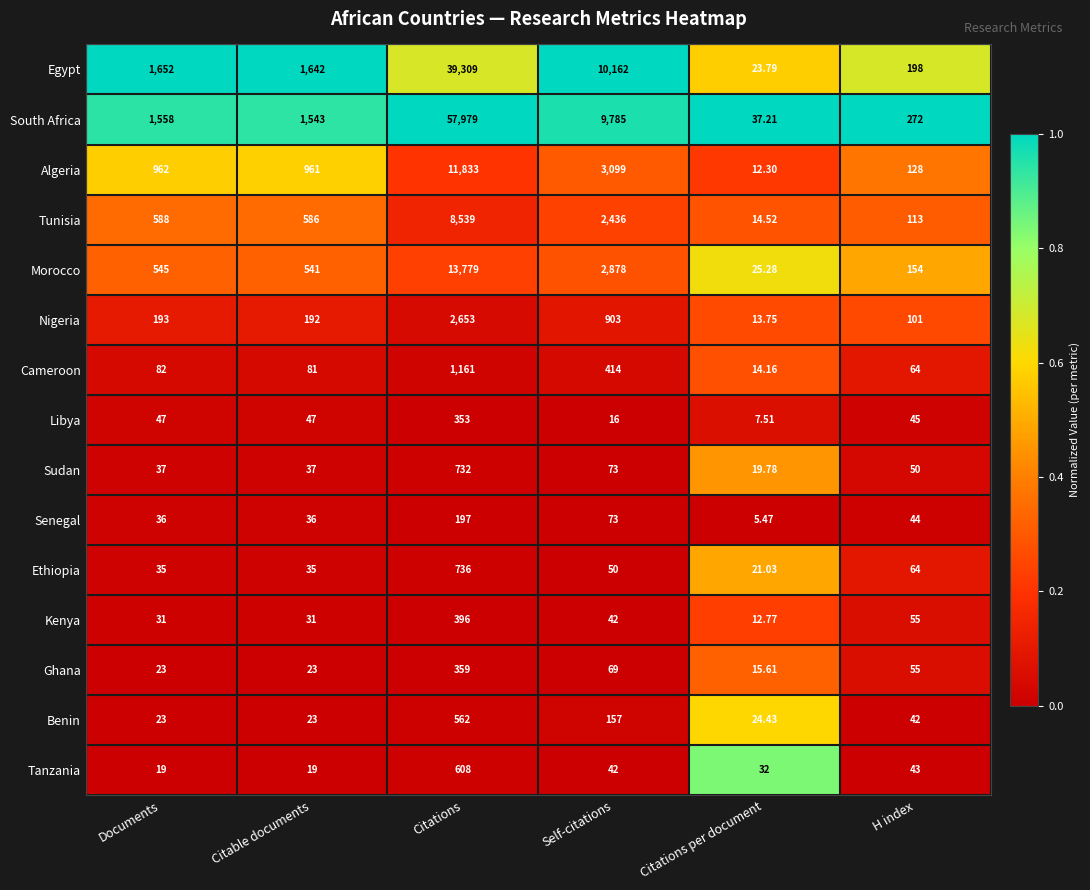

Where is Benin nearest to the value 292?

Self-citations